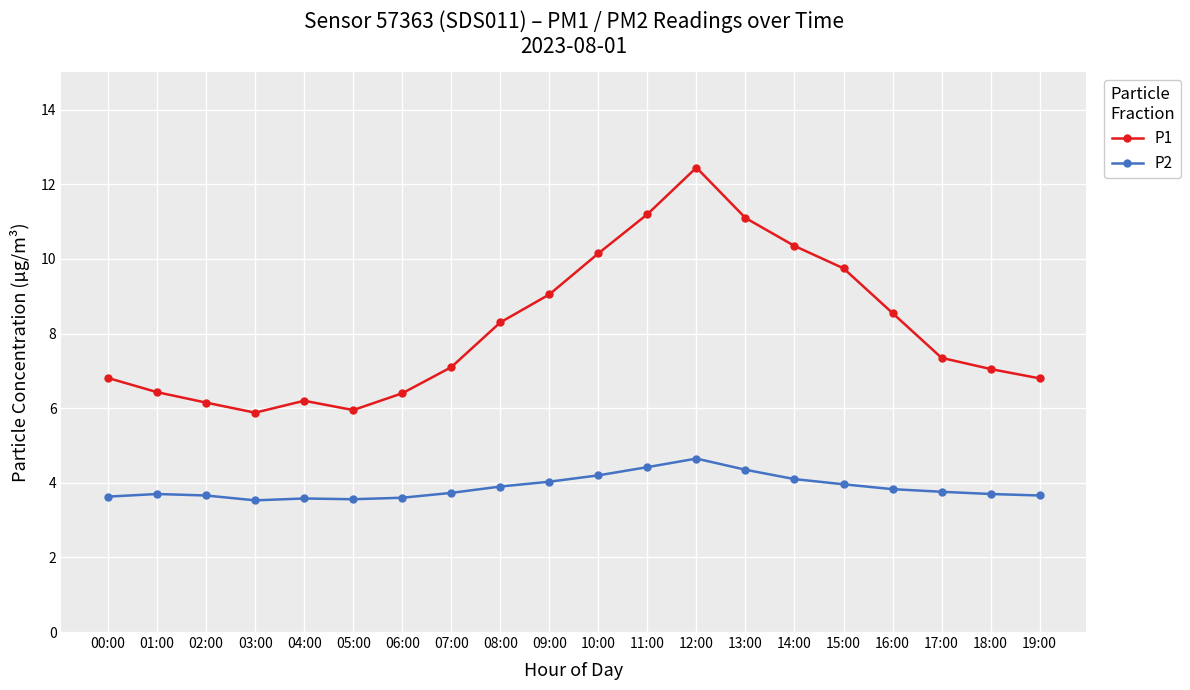

At 03:00, list the series in order from largest to smallest.

P1, P2